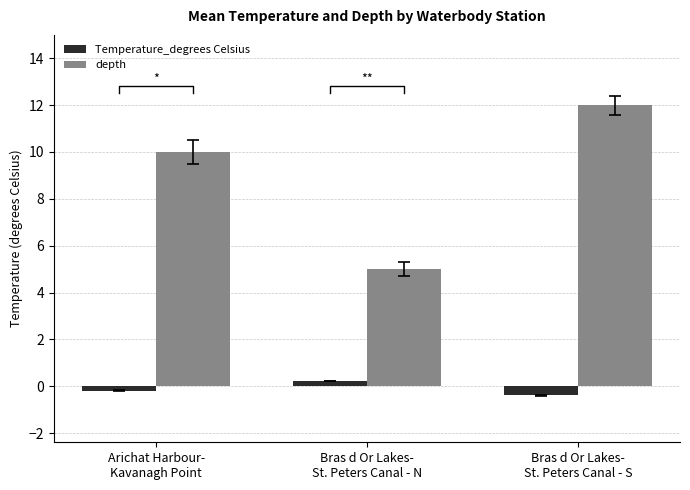

What are all the series names shown in the legend?

Temperature_degrees Celsius, depth